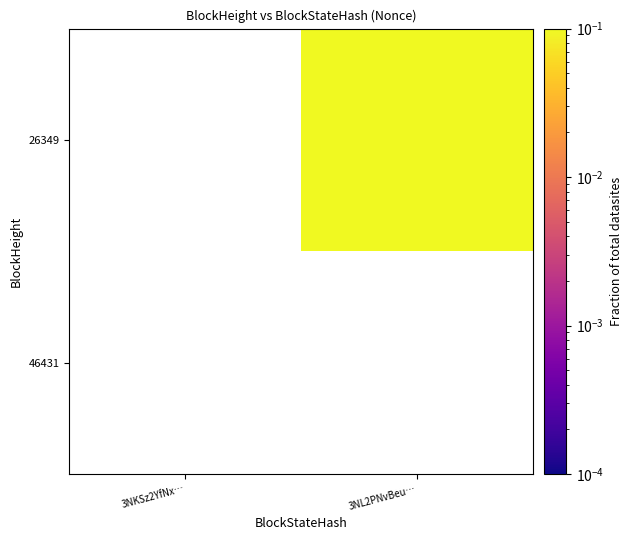

Is the value of 26349 at 3NL2PNvBeu… greater than the value of 46431 at 3NKSz2YfNx…?

No